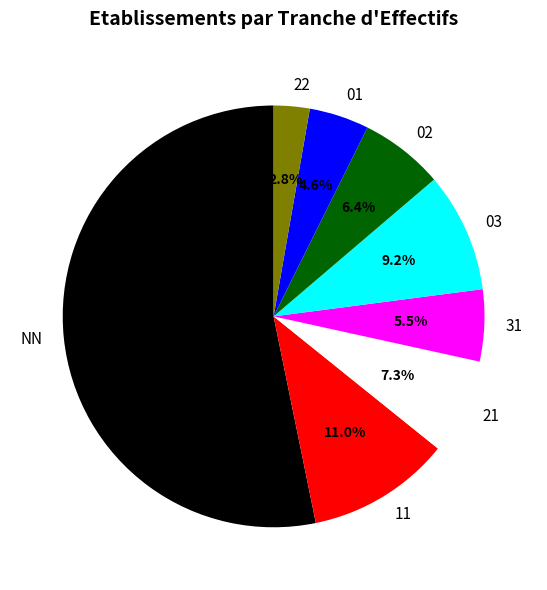

How many segments does this pie chart have?

8